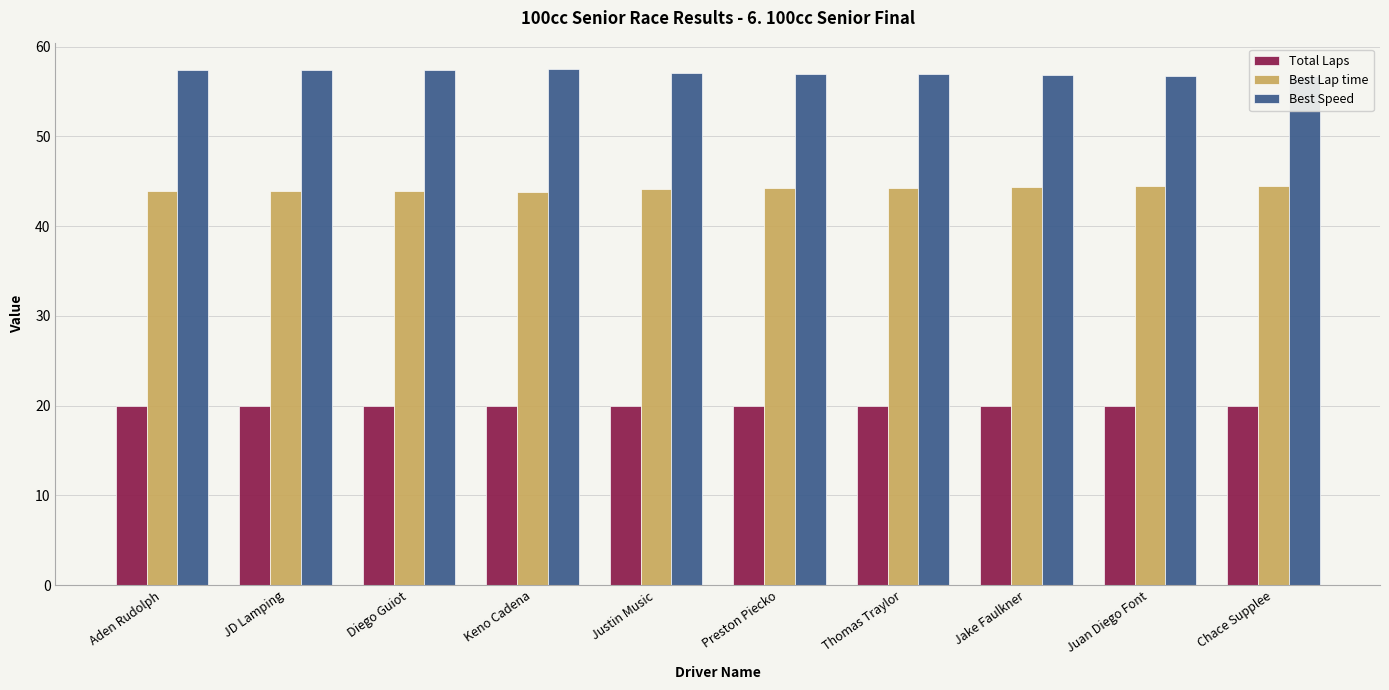

What is the value of the Best Speed bar at the 7th from the left?

56.9